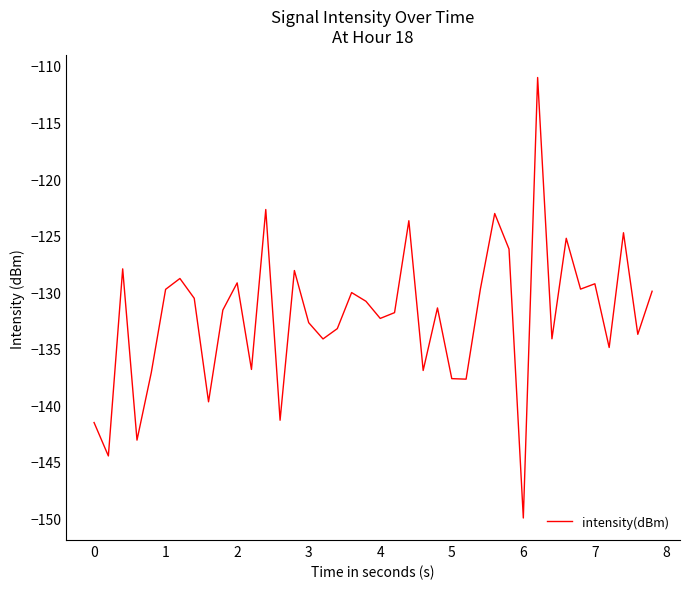

What is the maximum value shown in the chart?

-111.0